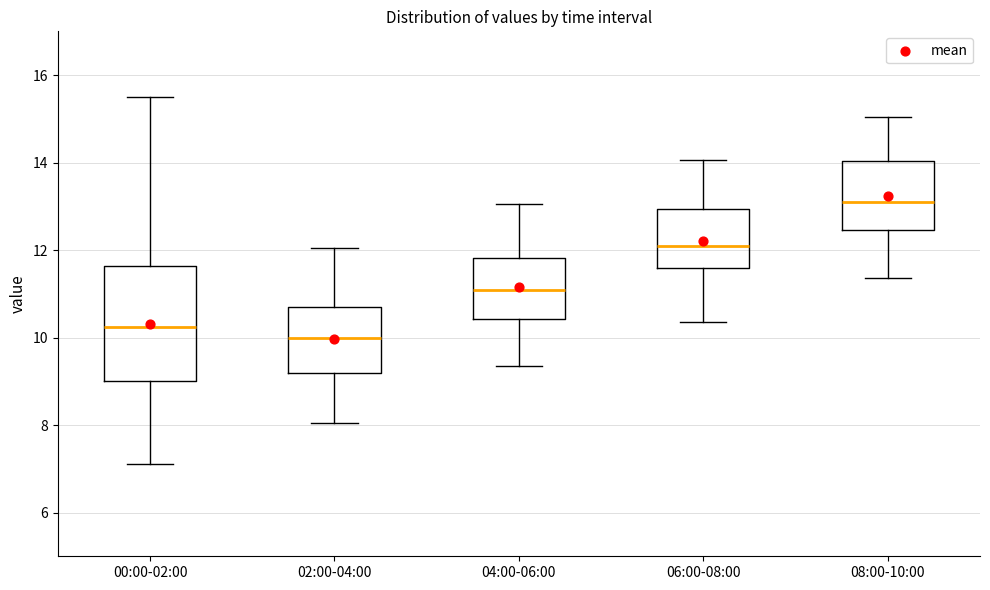

Comparing the boxes themselves (not the whiskers), which one is the tallest?

00:00-02:00